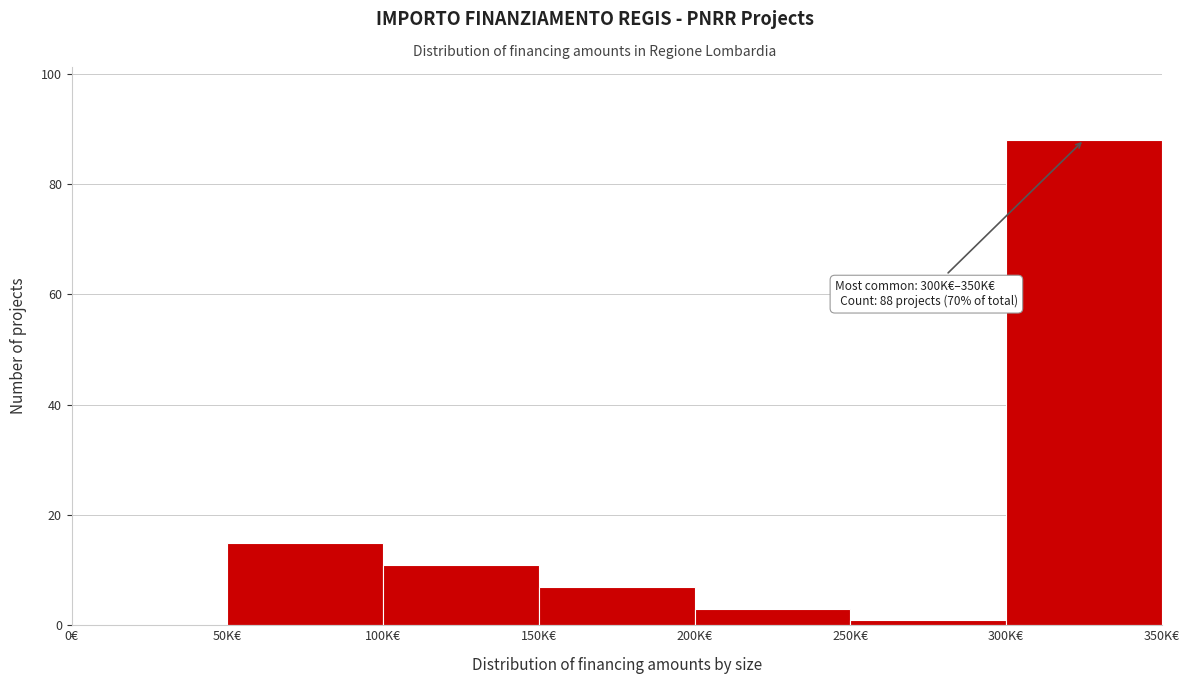

Reading right to left, list all the values displayed in this chart.

300K€=88	250K€=1	200K€=3	150K€=7	100K€=11	50K€=15	0€=0